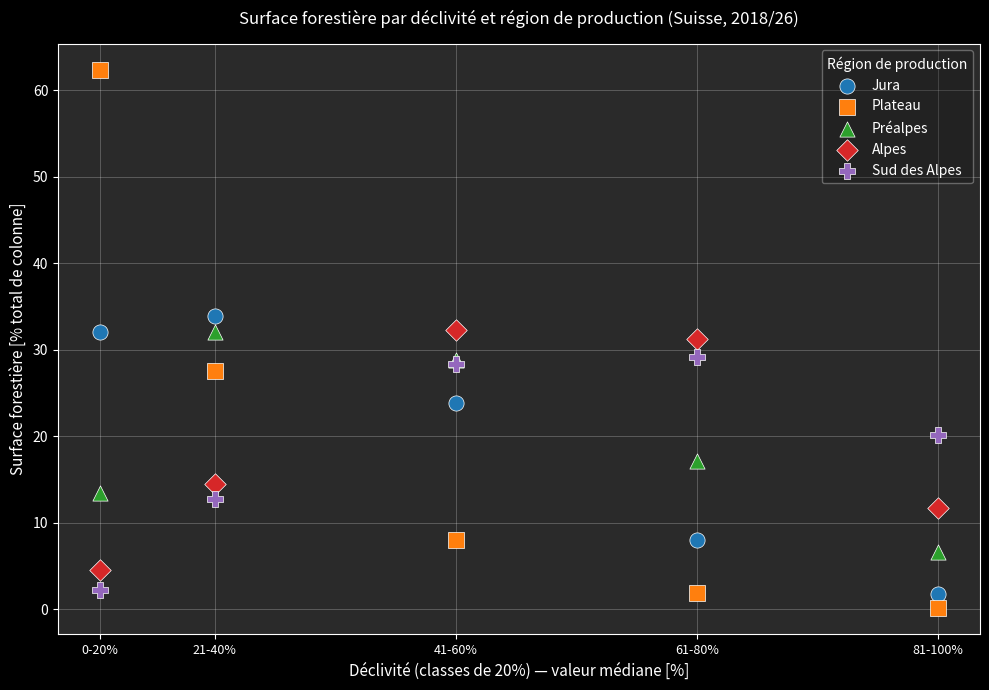

Which series has the largest Y range (max minus min)?

Plateau